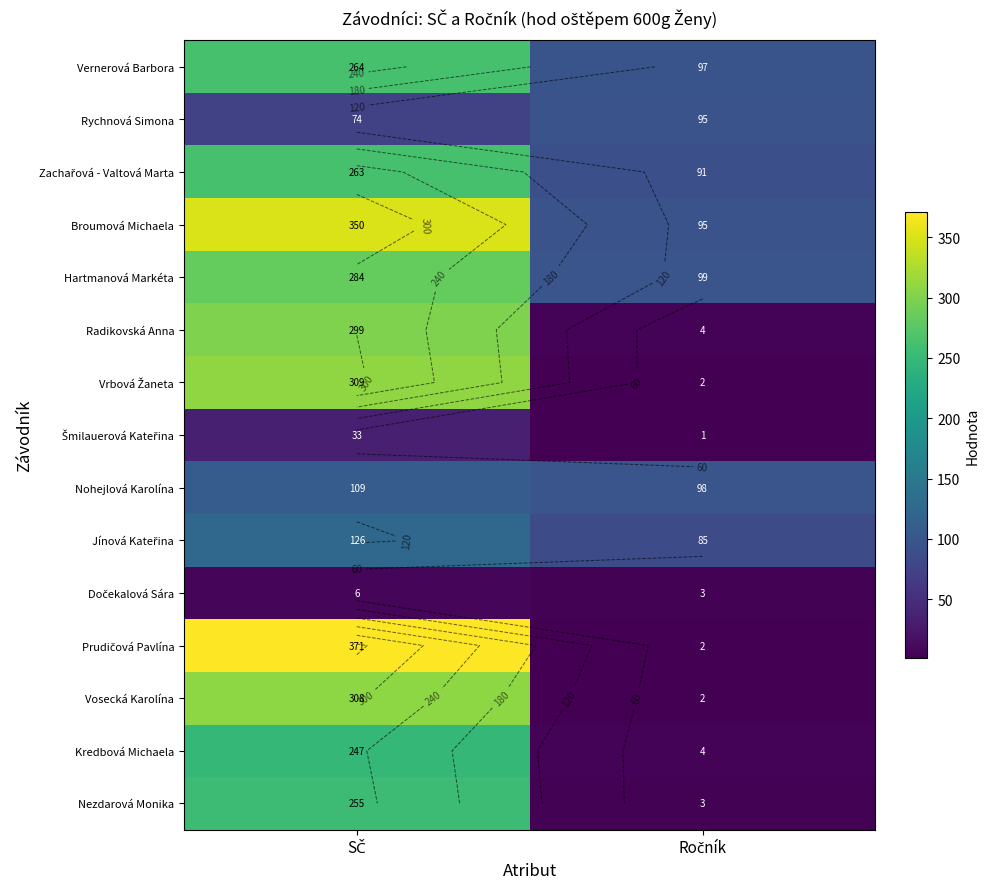

What is the total value across all series at Ročník?

681